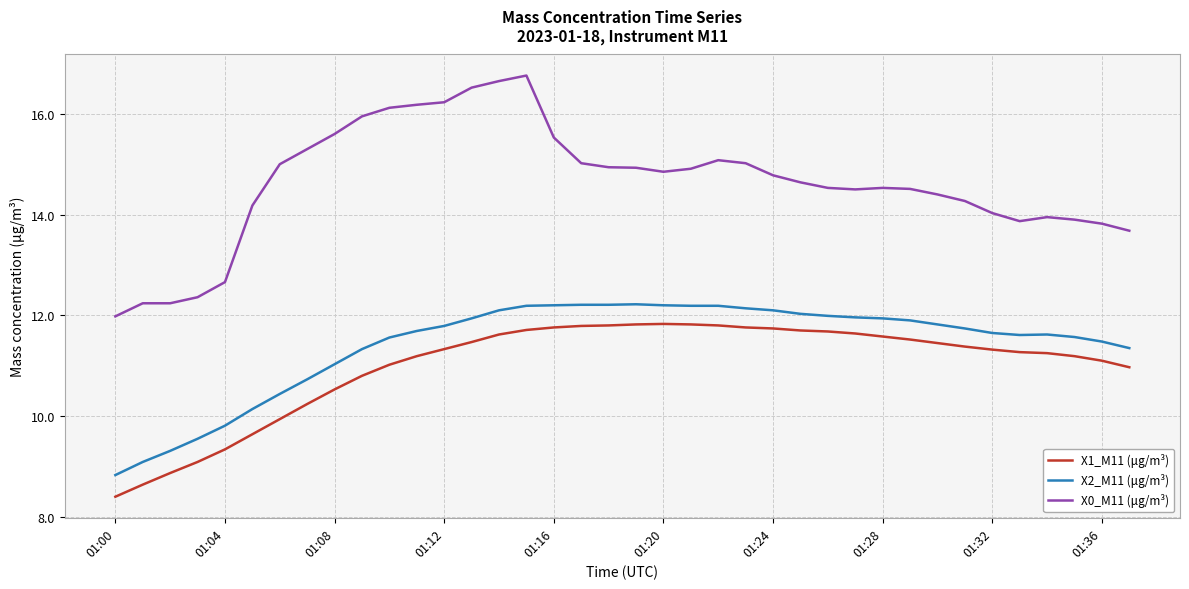

What is the difference between the maximum and minimum values in the X1_M11 (μg/m³) series?

3.4